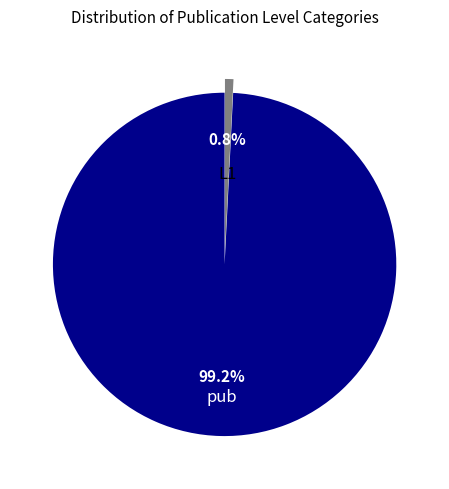

Rank the categories by value from highest to lowest.

pub, L1